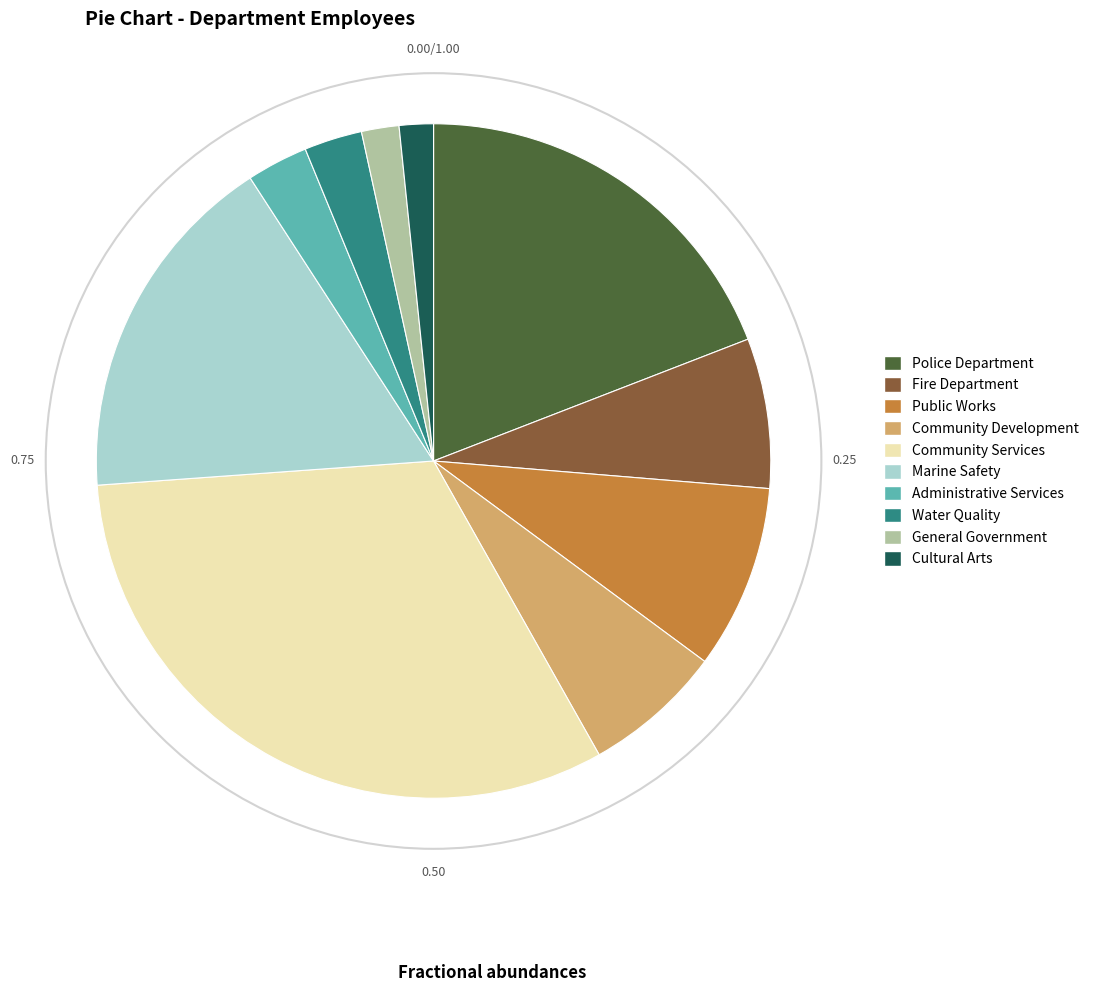

What is the ratio of the value at Marine Safety to the value at Fire Department?

2.4